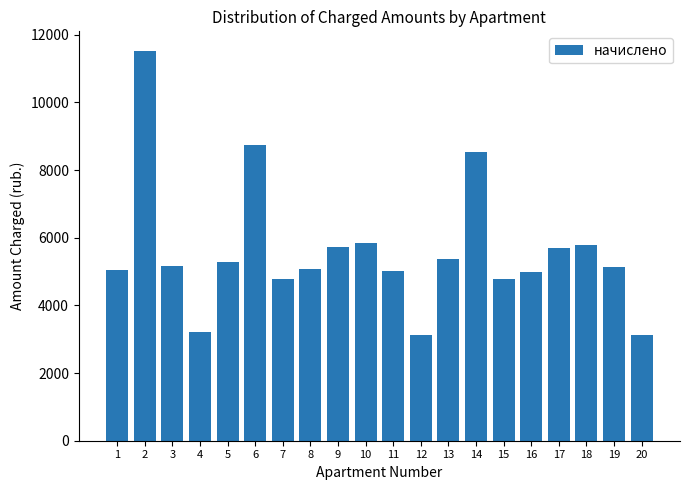

At which label is the value closest to 7318?

14